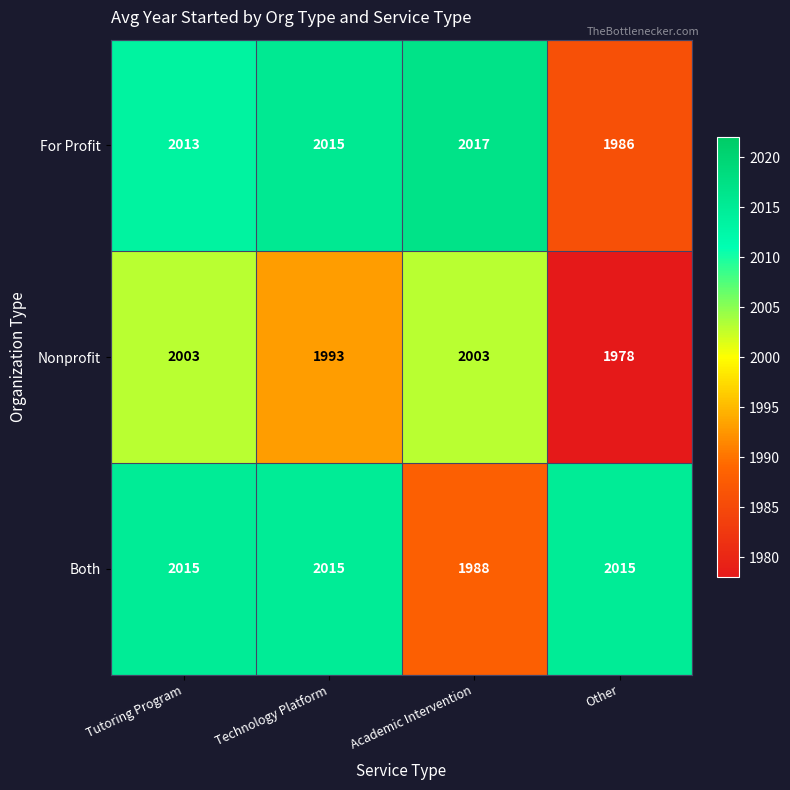

What is the smallest value displayed?

1978